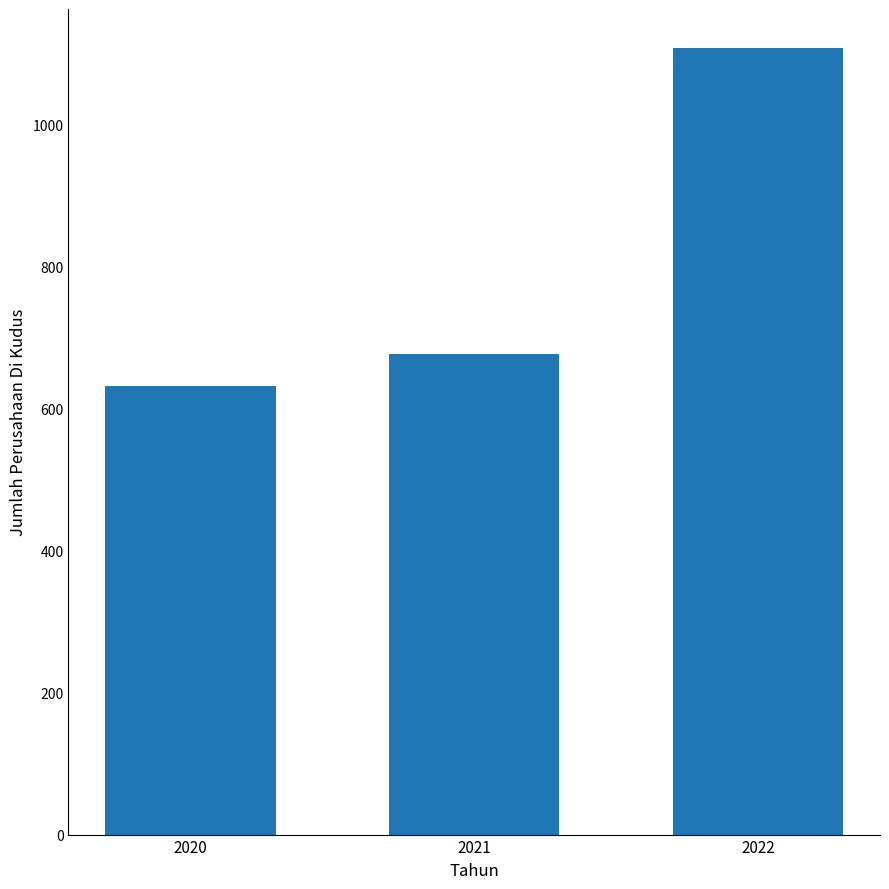

Between 2021 and 2022, which is larger?

2022